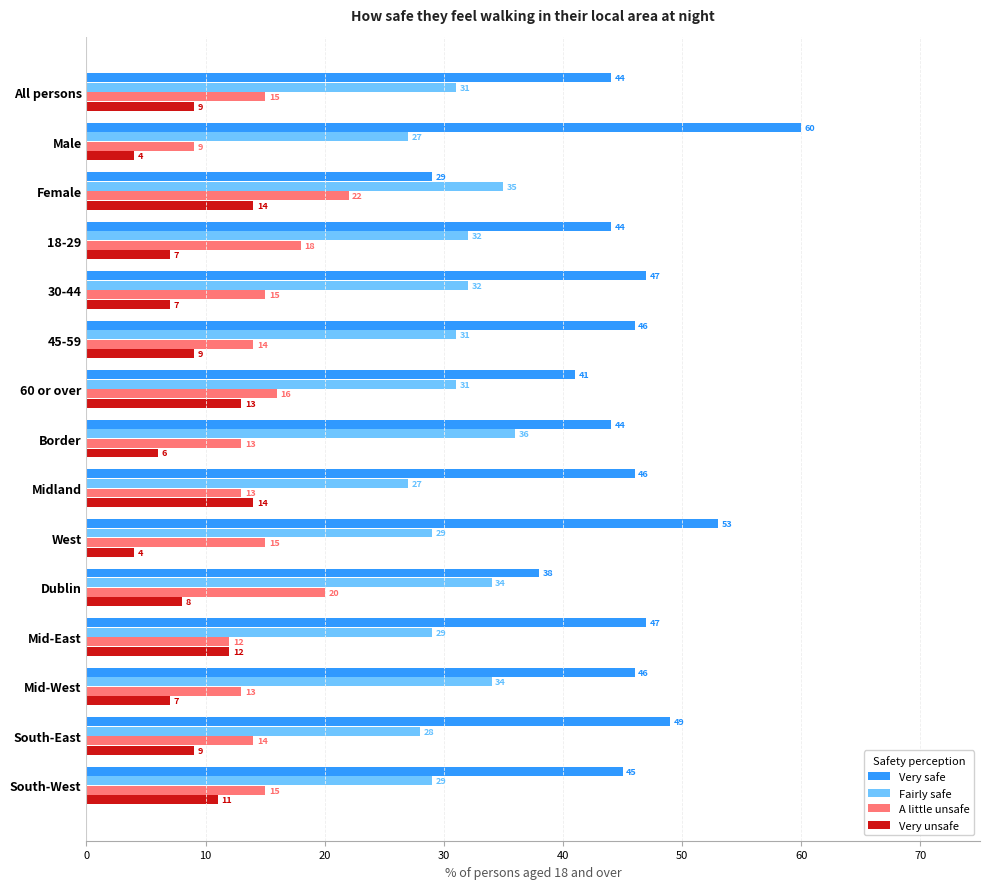

List the series in order of their peak value, highest first.

Very safe, Fairly safe, A little unsafe, Very unsafe